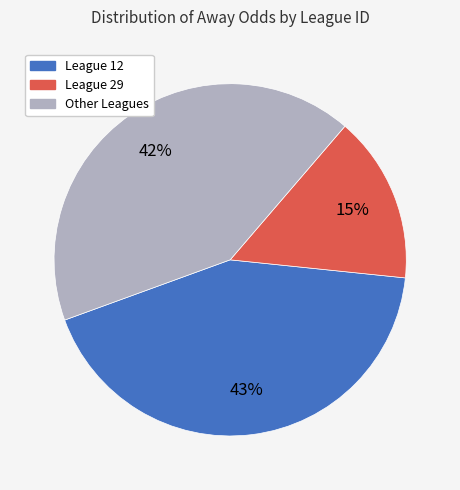

Count the number of slices in the pie.

3